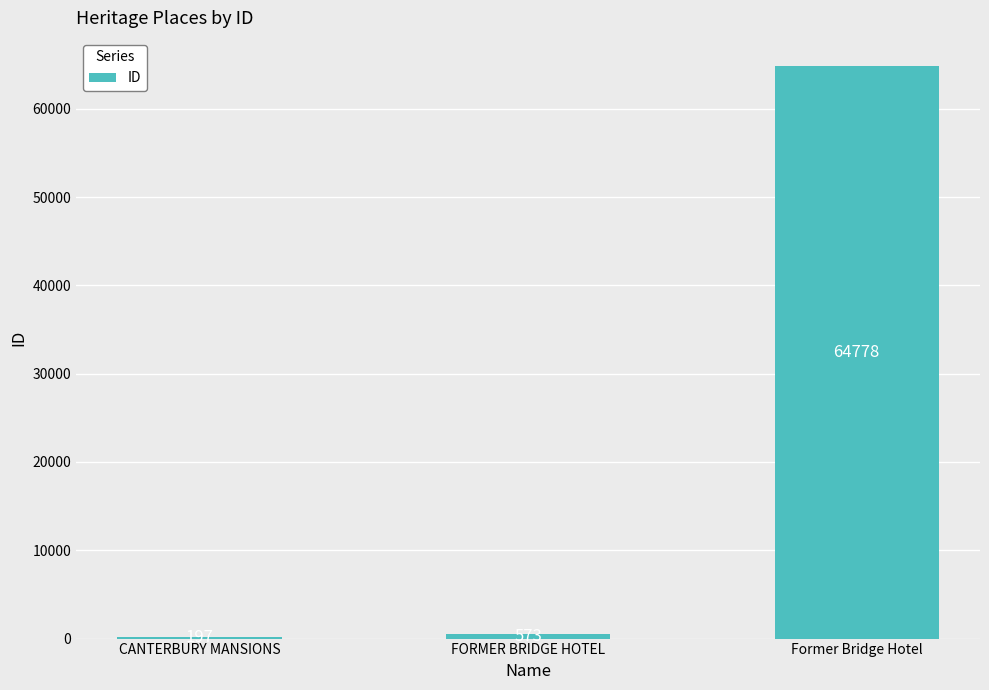

Are the bars horizontal?

No